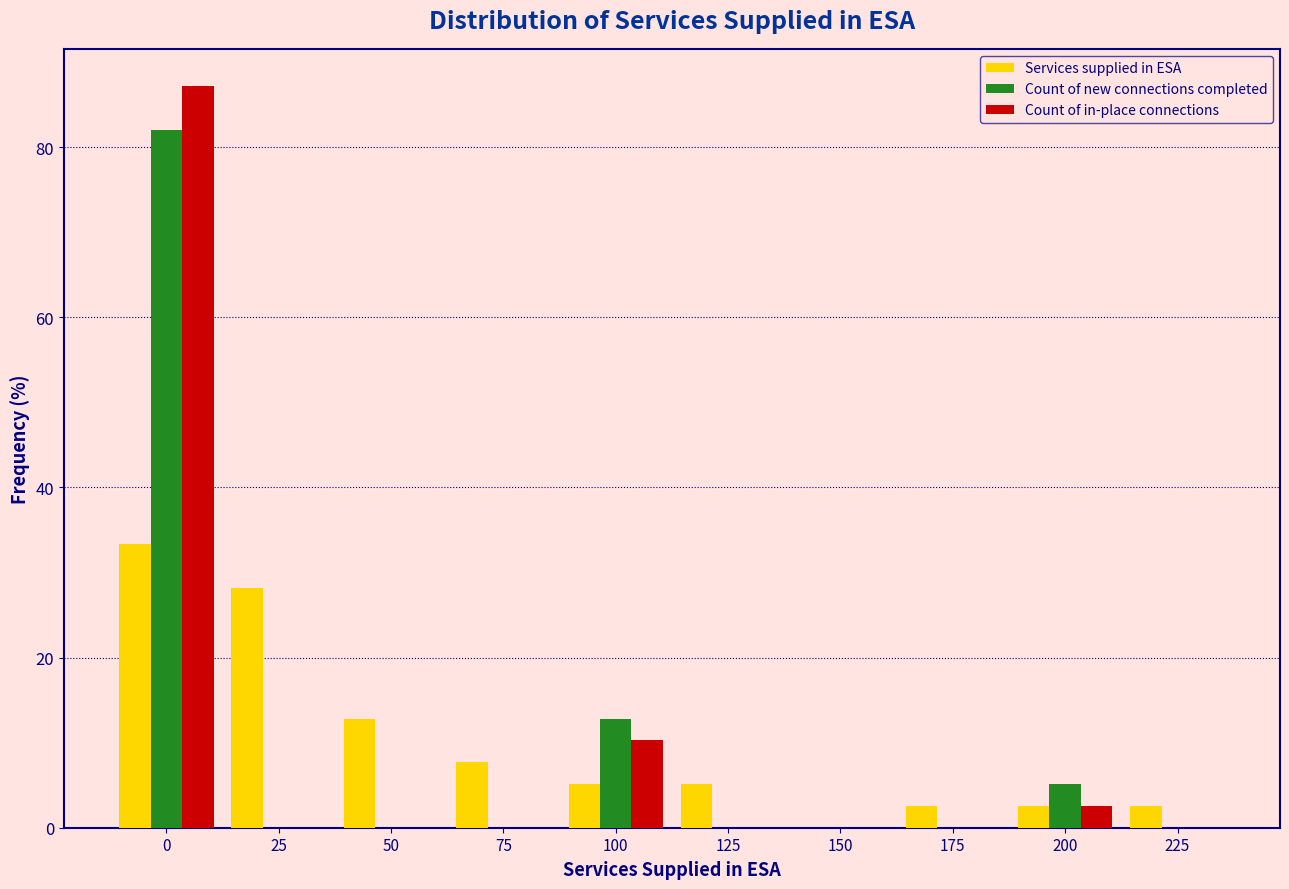

Reading right to left, transcribe all the data shown in this chart.

Services supplied in ESA: 225=2.6	200=2.6	175=2.6	150=0.0	125=5.1	100=5.1	75=7.7	50=12.8	25=28.2	0=33.3
Count of new connections completed: 225=0.0	200=5.1	175=0.0	150=0.0	125=0.0	100=12.8	75=0.0	50=0.0	25=0.0	0=82.1
Count of in-place connections: 225=0.0	200=2.6	175=0.0	150=0.0	125=0.0	100=10.3	75=0.0	50=0.0	25=0.0	0=87.2